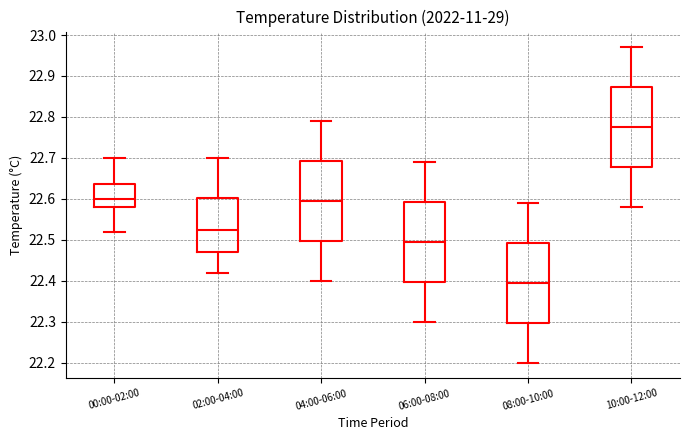

Reading left to right, read every box against the y-axis: the position of its median line, the range the box covers, and the ends of its whiskers. The values are not printed on the chart, so give them approximately, as read against the axis.

00:00-02:00: median 22.60, box 22.58 to 22.64, whiskers 22.52 to 22.70
02:00-04:00: median 22.53, box 22.47 to 22.60, whiskers 22.42 to 22.70
04:00-06:00: median 22.60, box 22.50 to 22.69, whiskers 22.40 to 22.79
06:00-08:00: median 22.50, box 22.40 to 22.59, whiskers 22.30 to 22.69
08:00-10:00: median 22.40, box 22.30 to 22.49, whiskers 22.20 to 22.59
10:00-12:00: median 22.78, box 22.68 to 22.87, whiskers 22.58 to 22.97